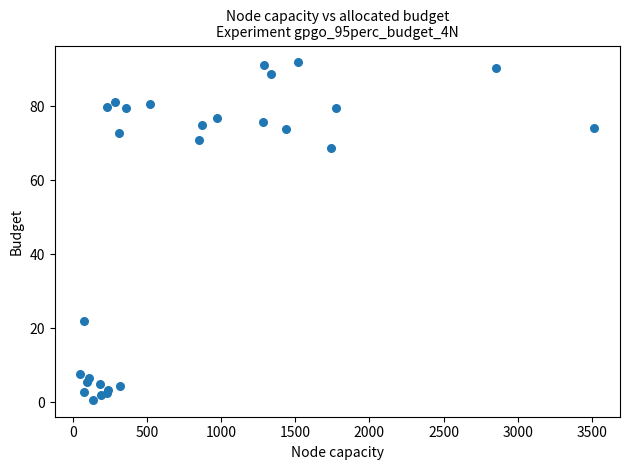

What Y value in the scatter plot is closest to 46?

68.7